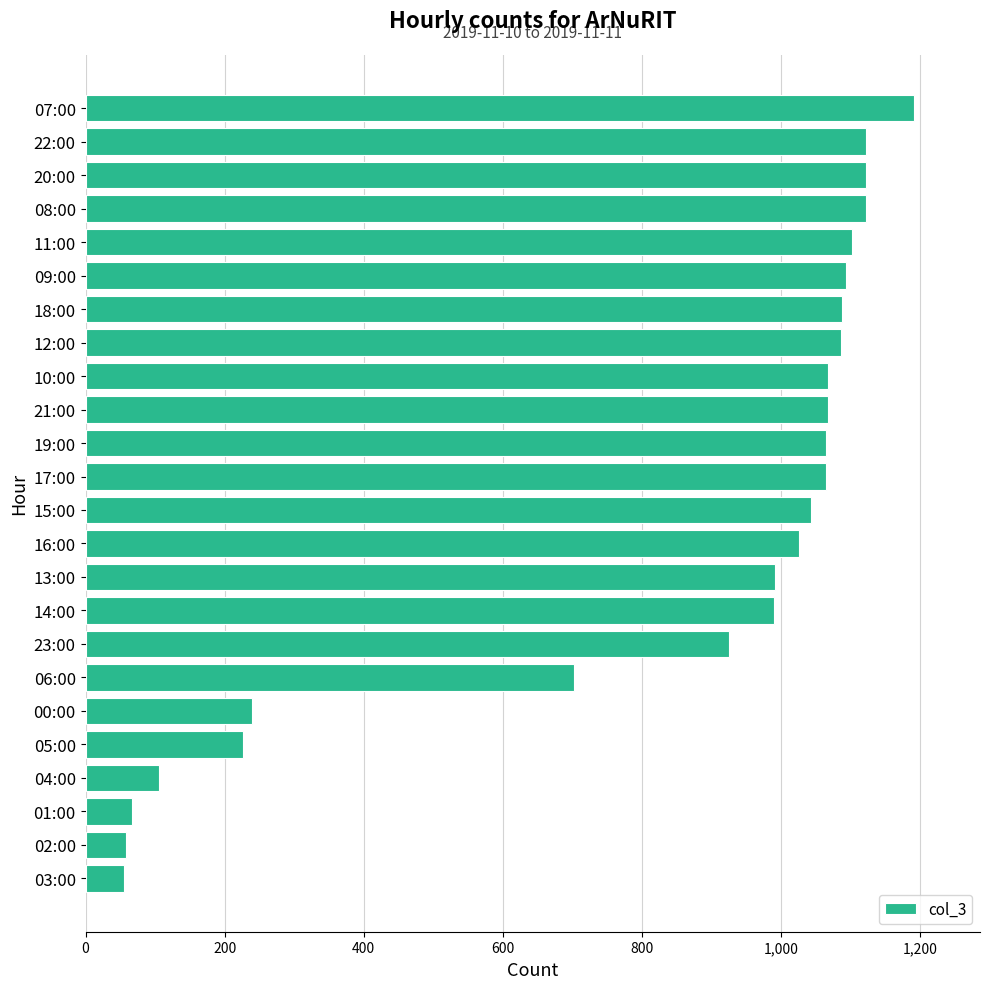

At which label is the value closest to 623?

06:00